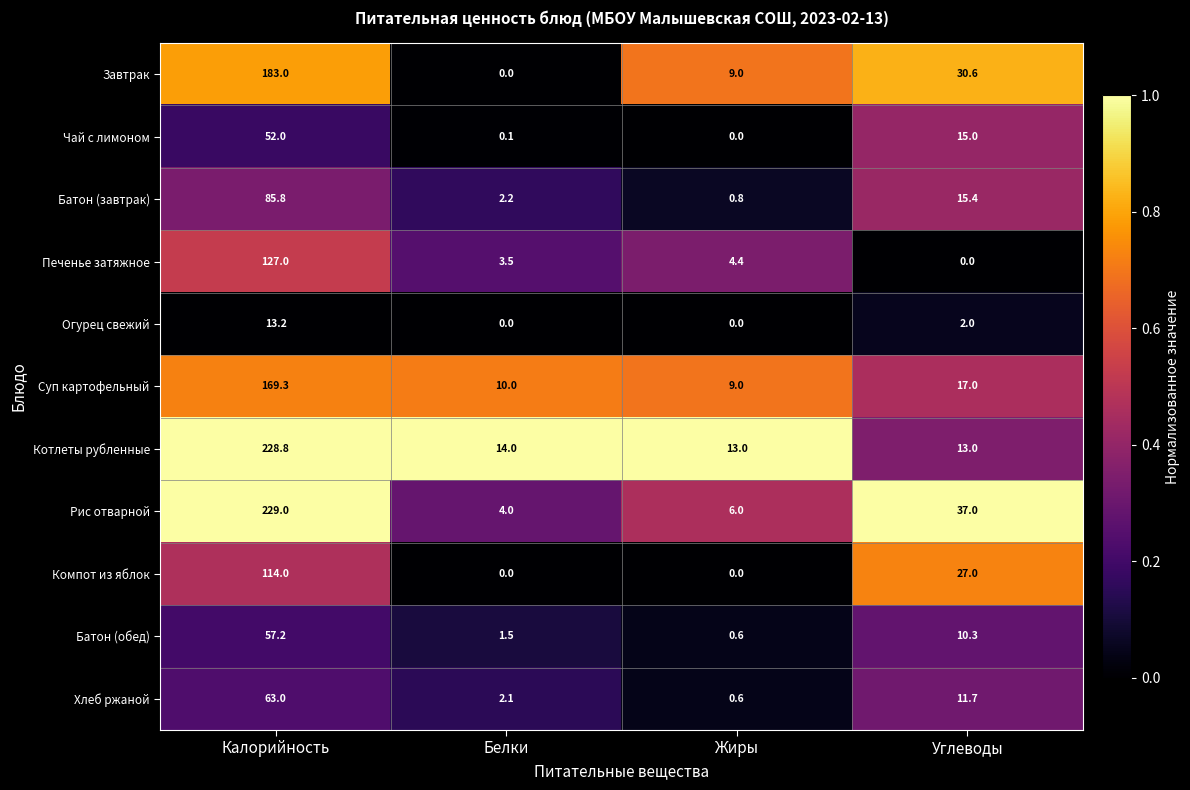

Is it true that Хлеб ржаной equals 1.0 at Жиры?

False